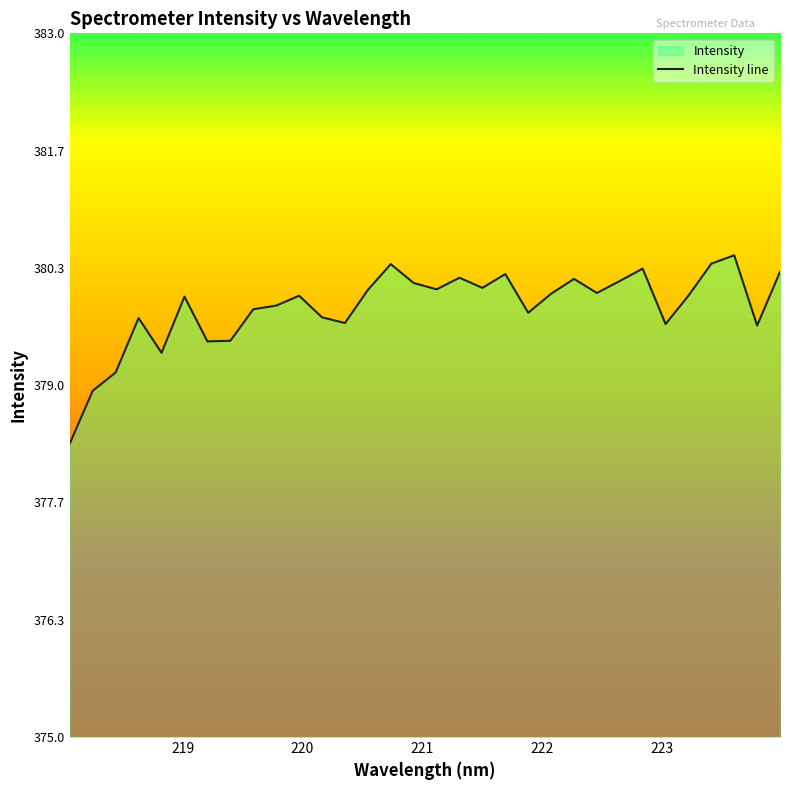

What is the difference between the maximum and minimum values?

2.1